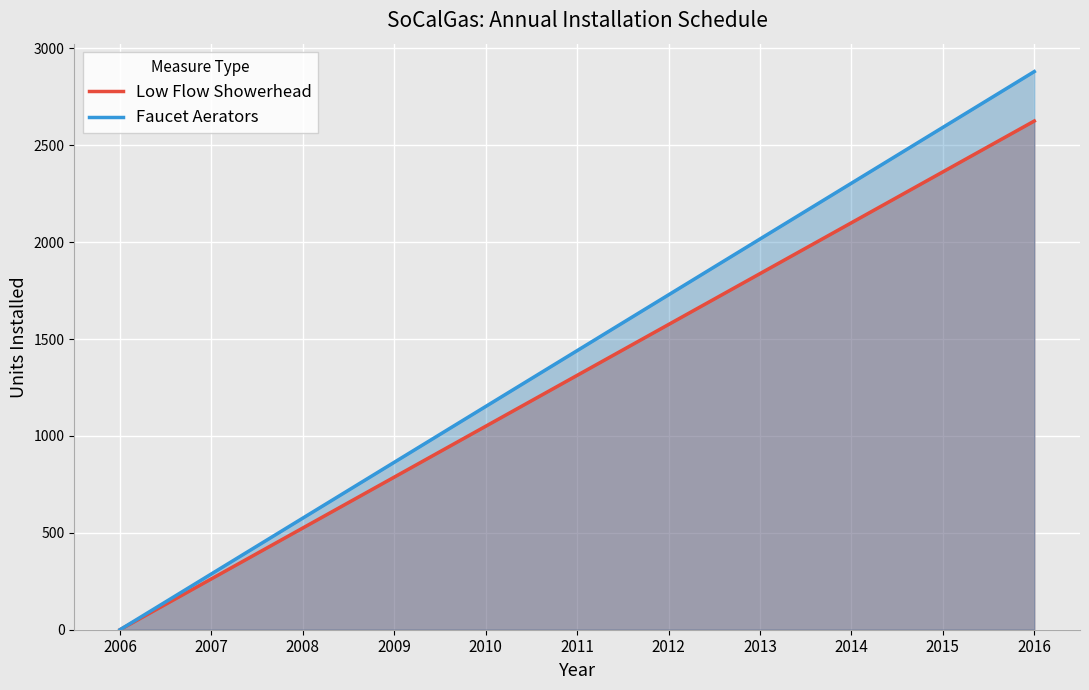

What are all the series names shown in the legend?

Low Flow Showerhead, Faucet Aerators